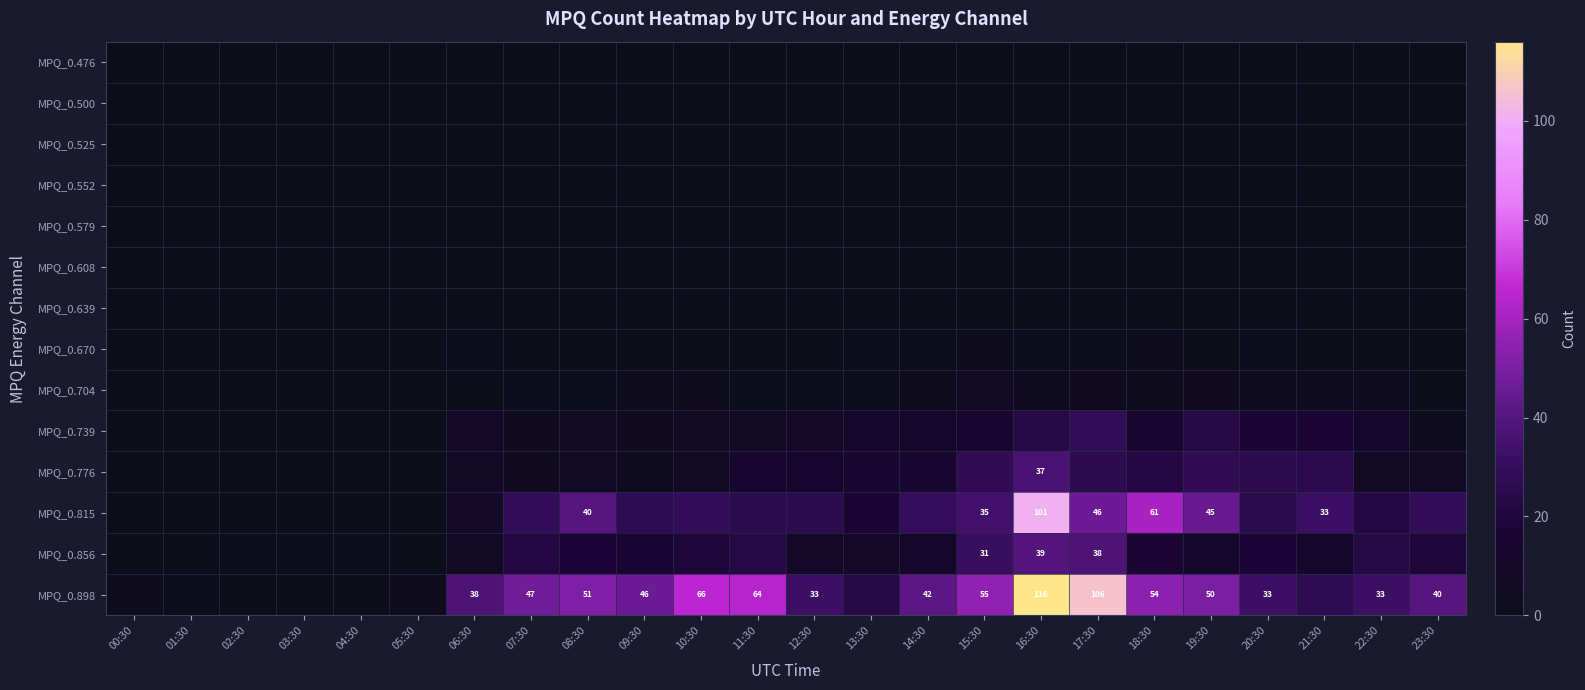

Which category has the lowest value in the MPQ_0.639 series?

00:30